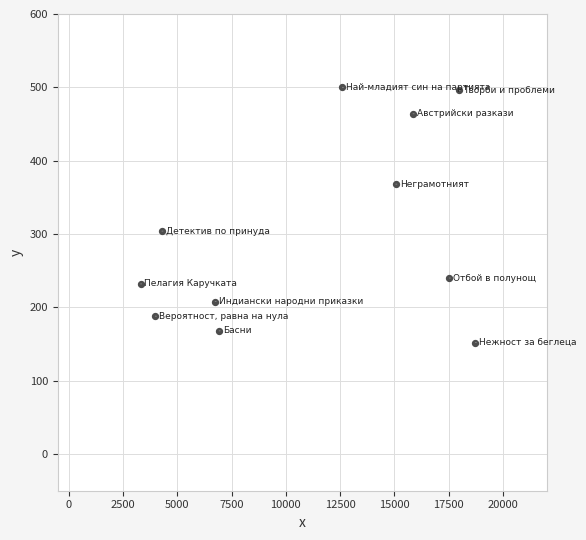

What Y value in the scatter plot is closest to 326?

304